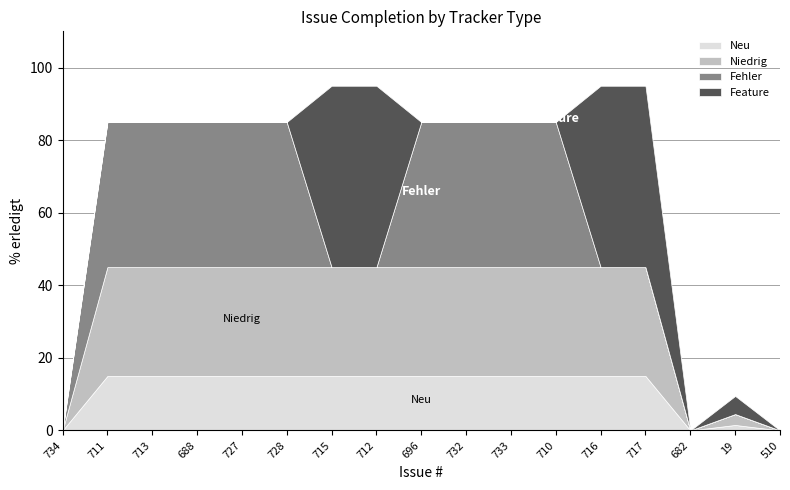

The value of Fehler at 710 is 158. True or false?

False